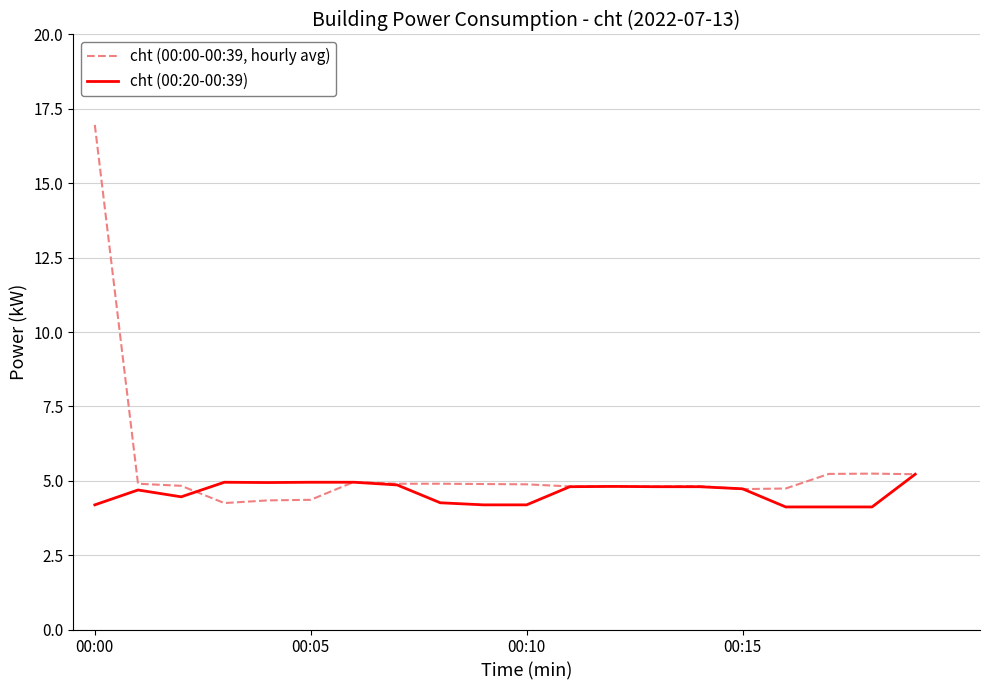

Which series has the largest total across all categories?

cht (00:00-00:39, hourly avg)